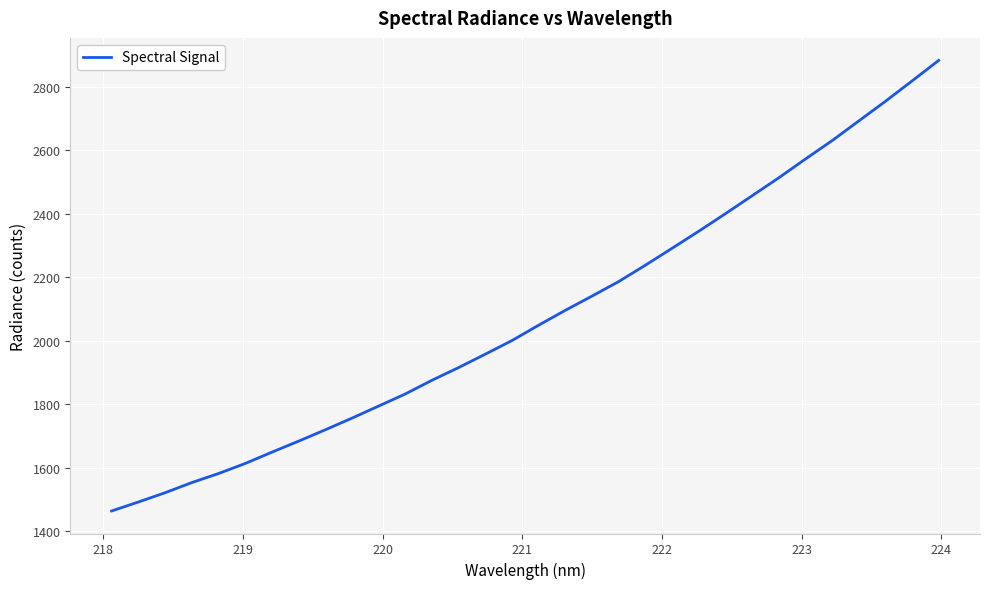

Does the chart have visible grid lines?

Yes